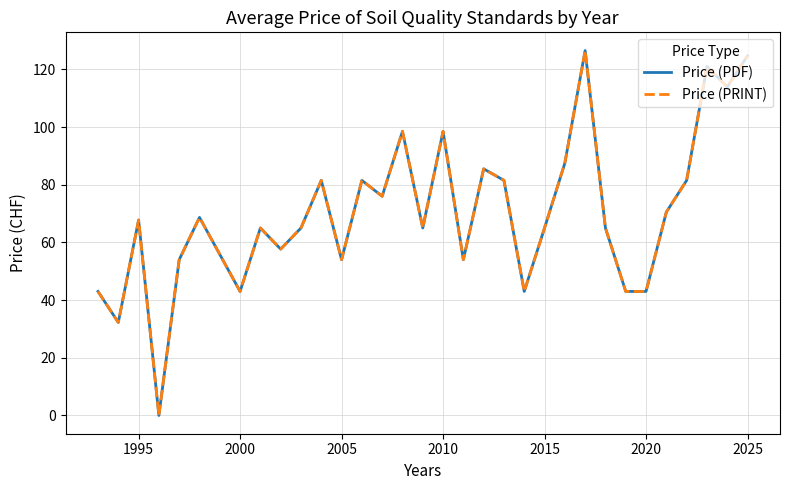

True or false: Price (PDF) and Price (PRINT) cross at least once.

False